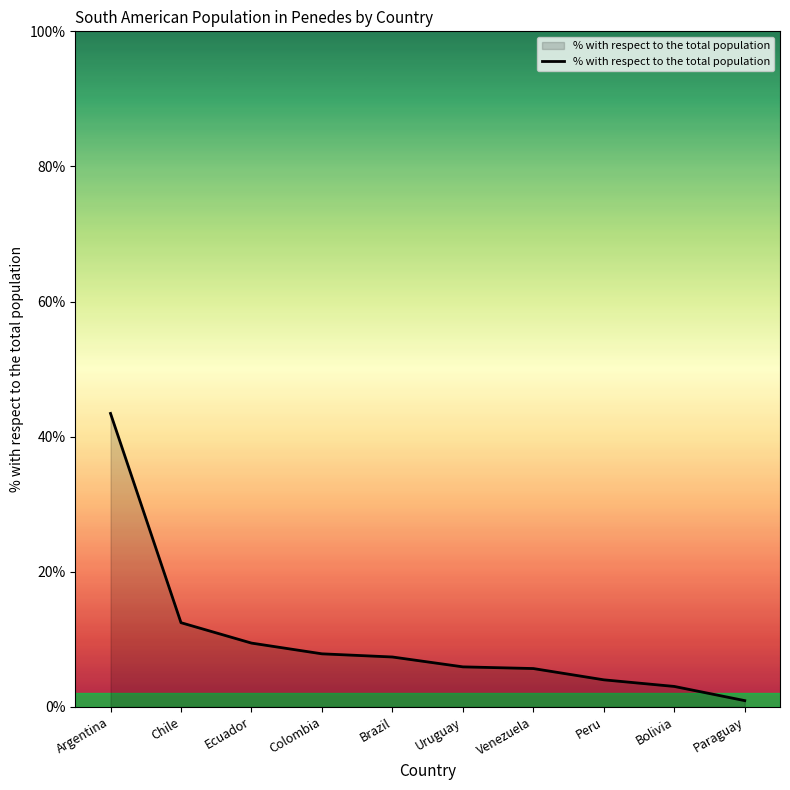

What is the difference between the maximum and minimum values?

42.5